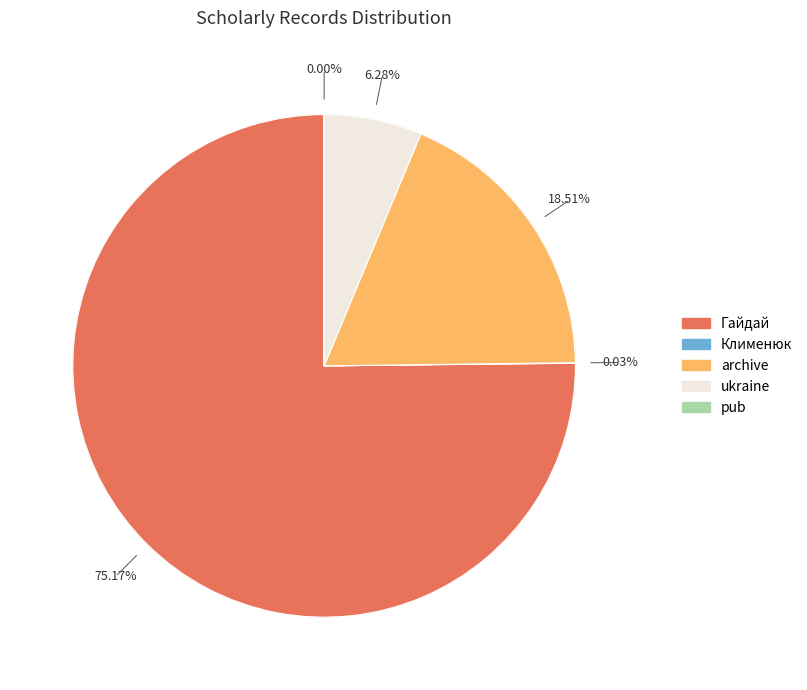

Which slice represents more than half of the pie?

Гайдай